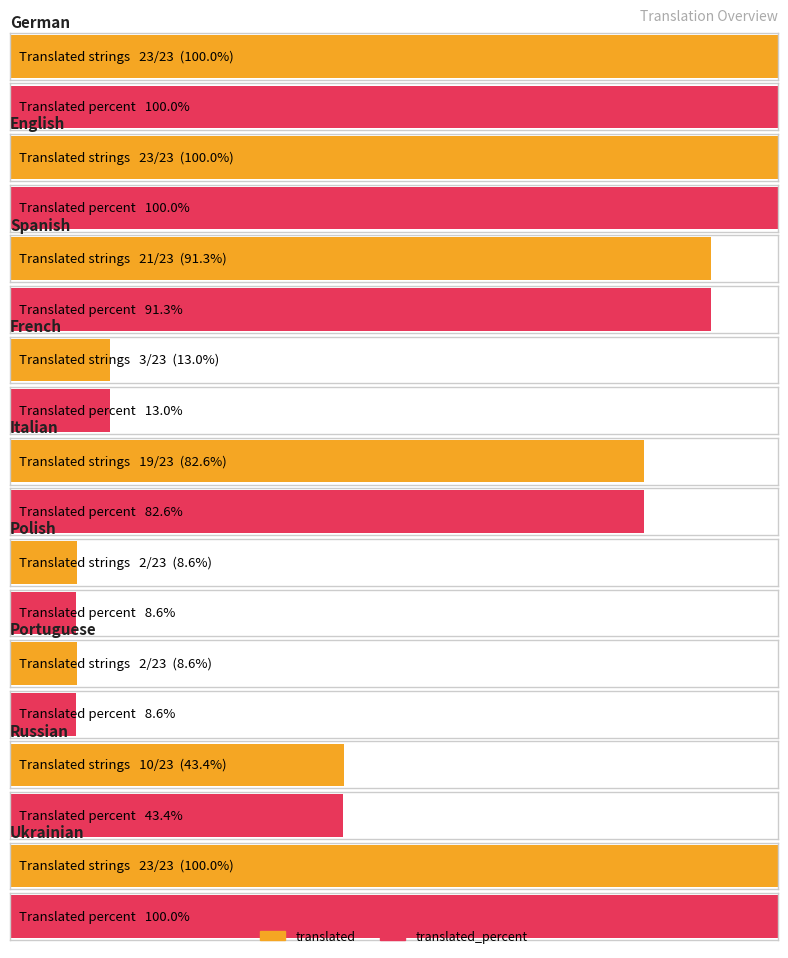

What is the label of the 8th bar from the left?

Russian